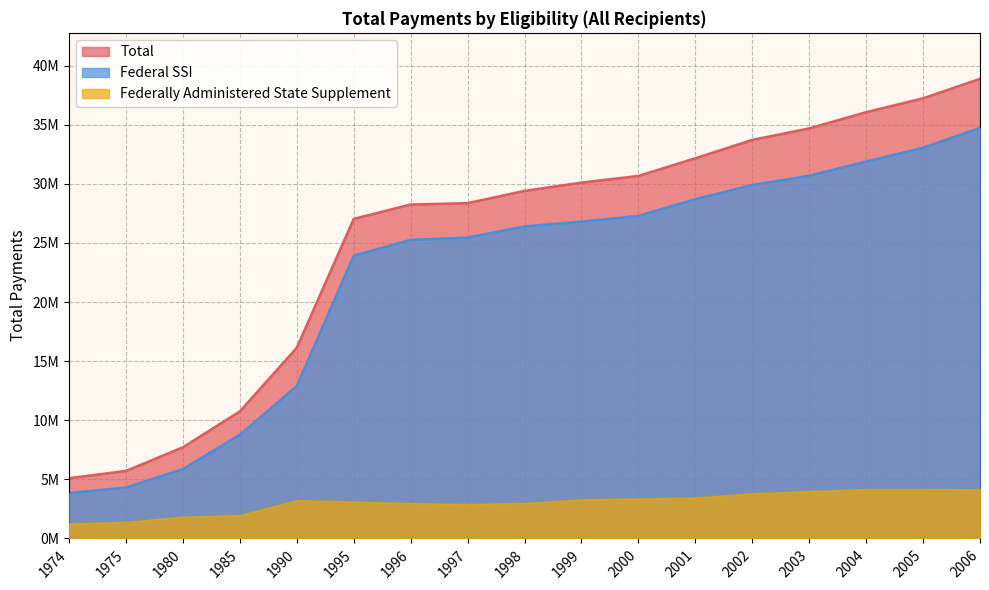

What is the spread (max minus min) of values at 2004?

31886509